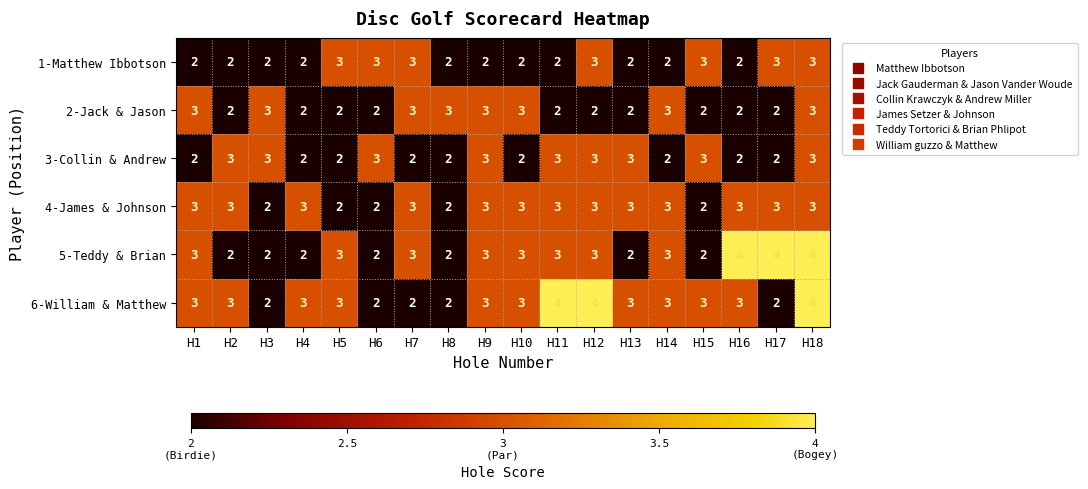

What is the highest value of the 3-Collin & Andrew series?

3